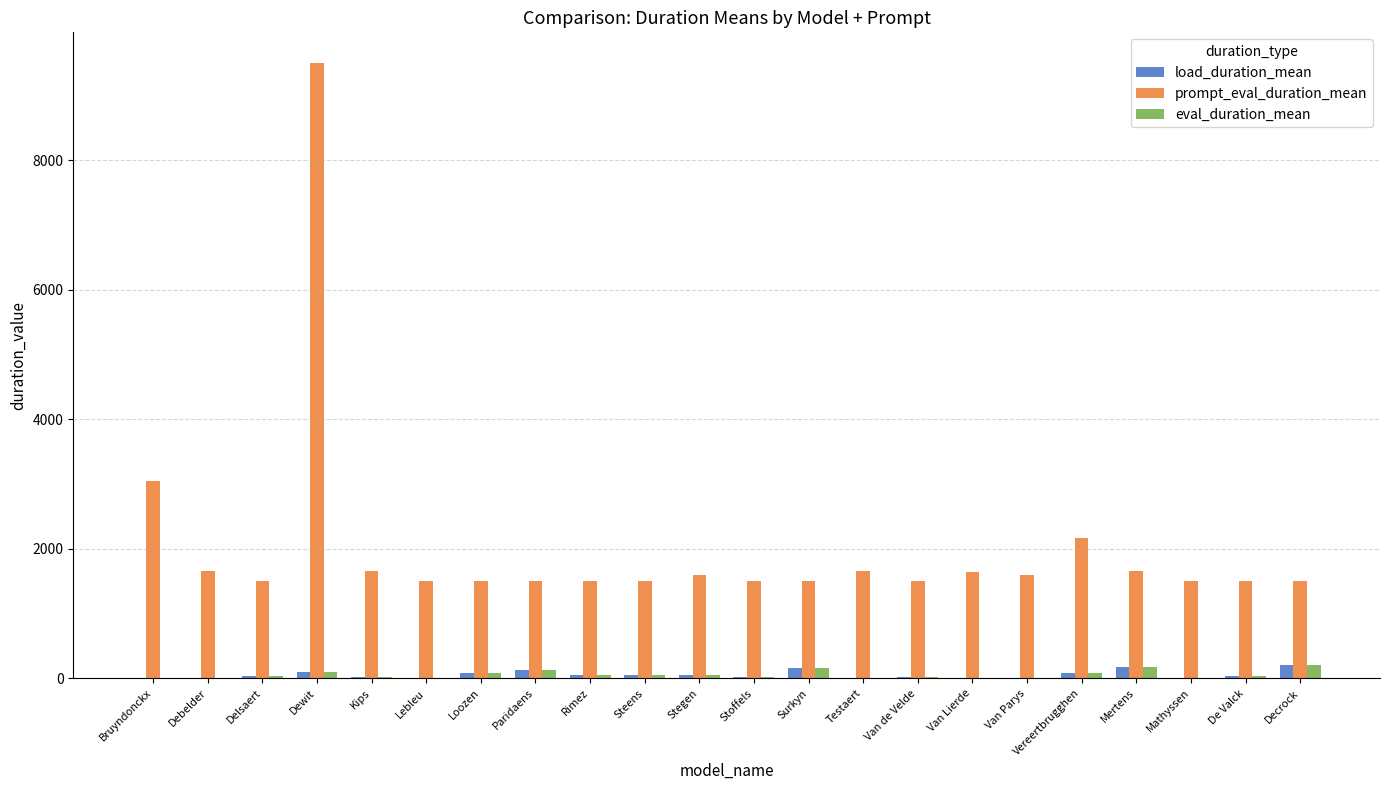

Which series has the largest total across all categories?

prompt_eval_duration_mean